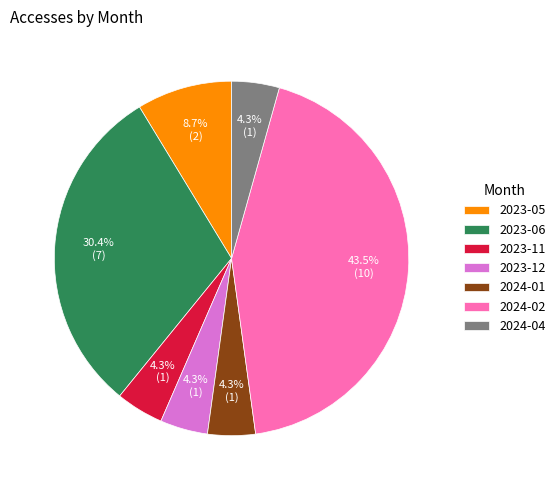

How much of the chart is everything except 2024-04?

95.7%